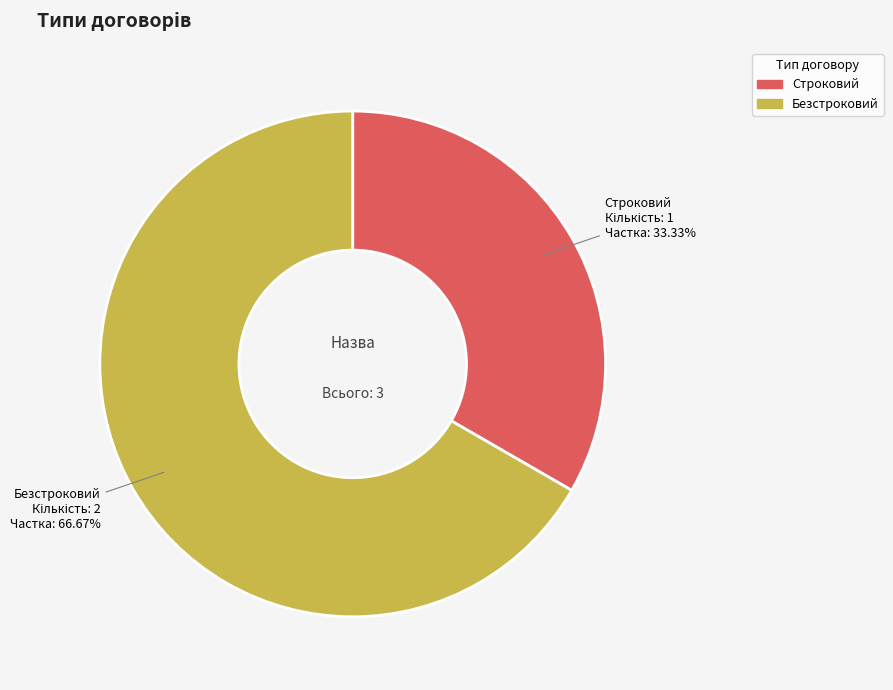

What percentage is the Безстроковий slice, to the nearest percent?

67%